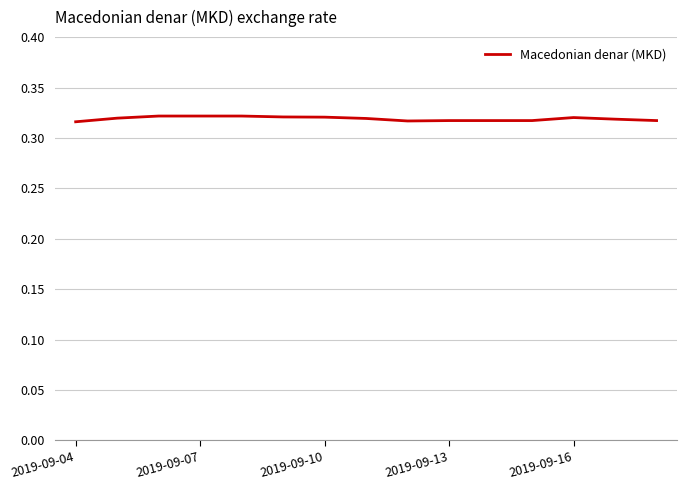

What is the value of the 14th point from the left?

0.3